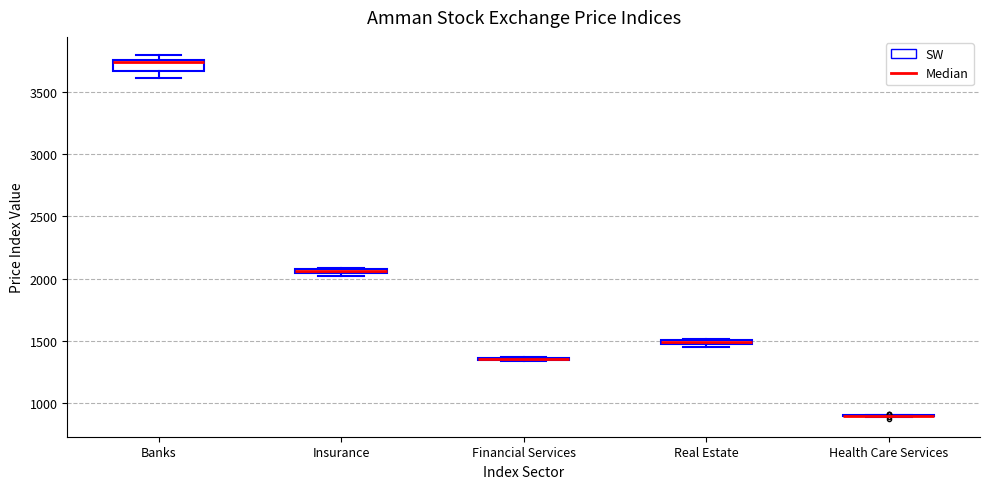

Where is the upper edge of the box for Real Estate on the y-axis? The values are not printed on the chart, so give them approximately, as read against the axis.

1500